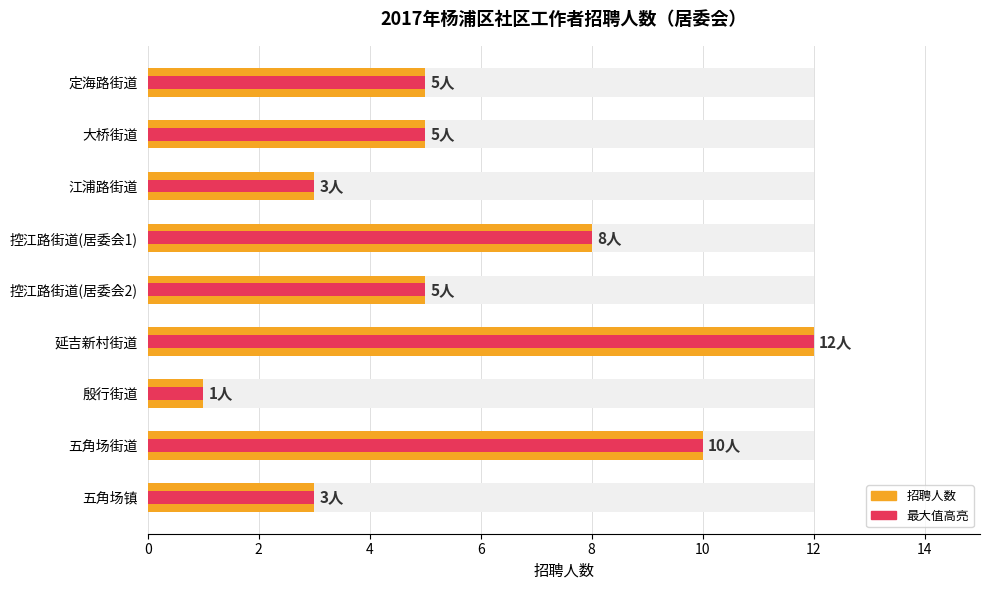

At how many categories does at least one series exceed 9?

2